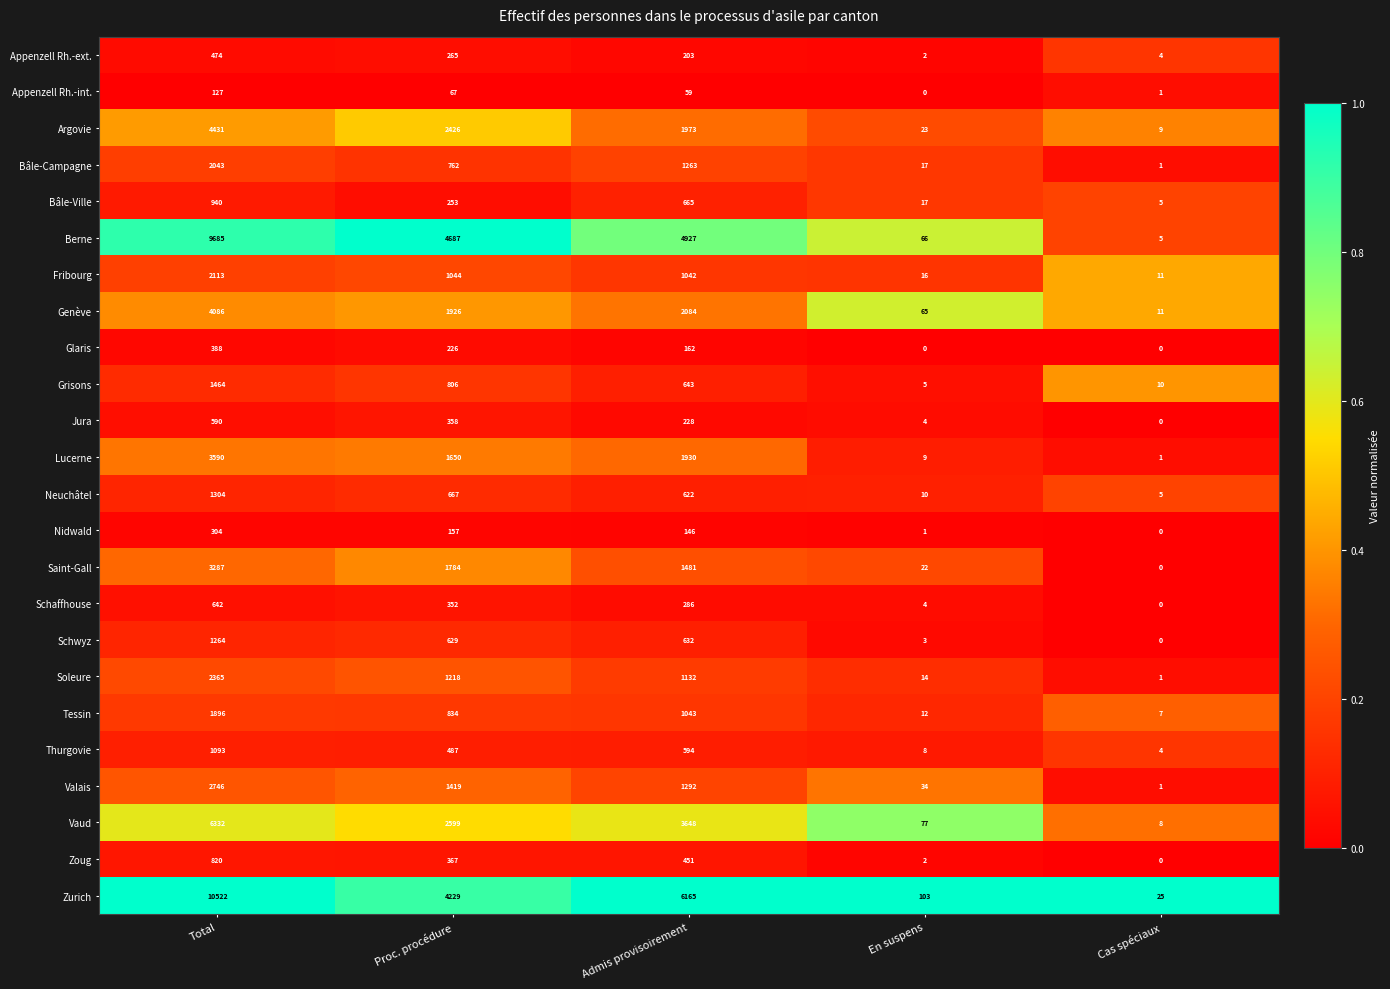

List the series in order of their peak value, lowest first.

Appenzell Rh.-int., Nidwald, Glaris, Appenzell Rh.-ext., Jura, Schaffhouse, Zoug, Bâle-Ville, Thurgovie, Schwyz, Neuchâtel, Grisons, Tessin, Bâle-Campagne, Fribourg, Soleure, Valais, Saint-Gall, Lucerne, Genève, Argovie, Vaud, Berne, Zurich